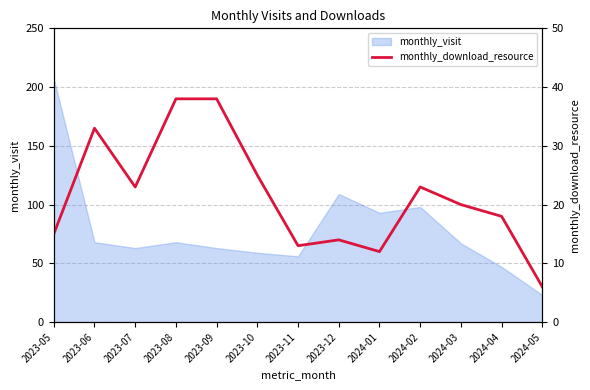

At which label is monthly_visit closest to 115?

2023-12